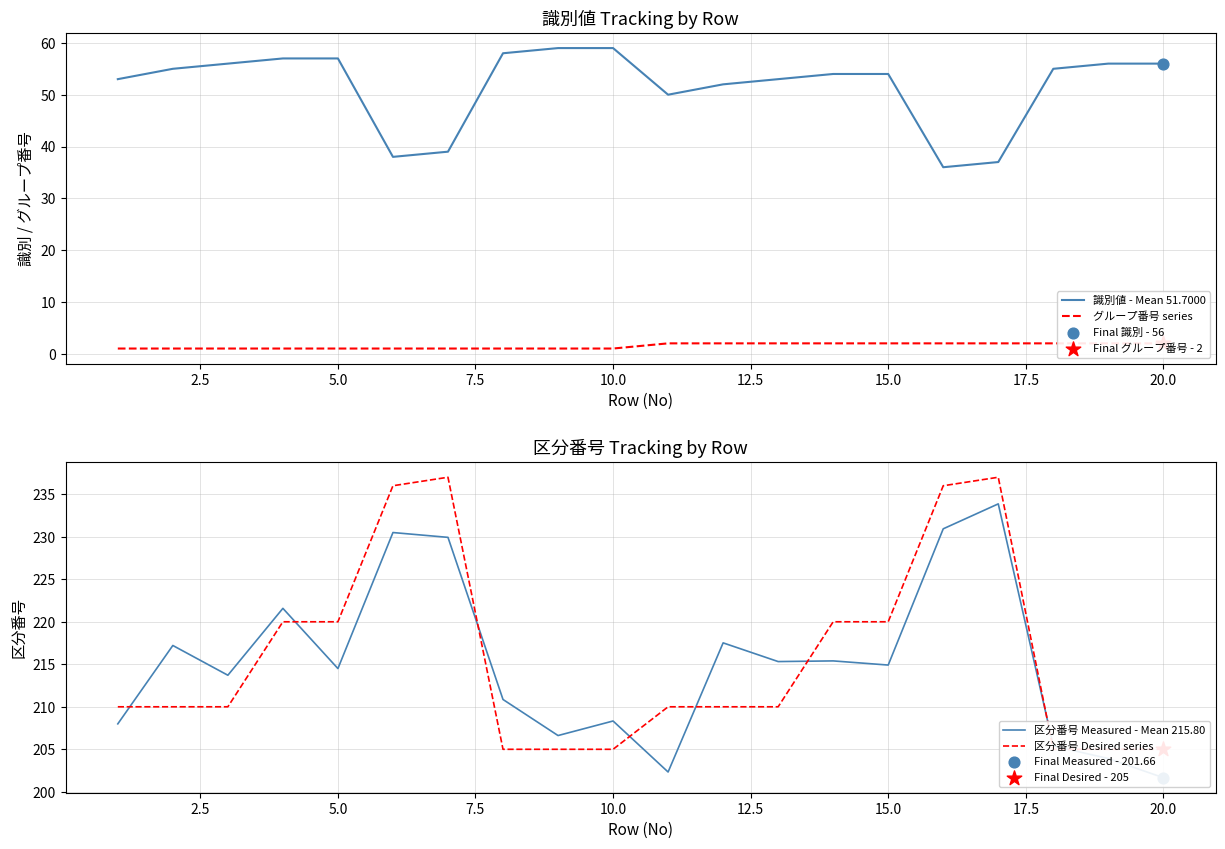

At how many categories does at least one series exceed 226?

4